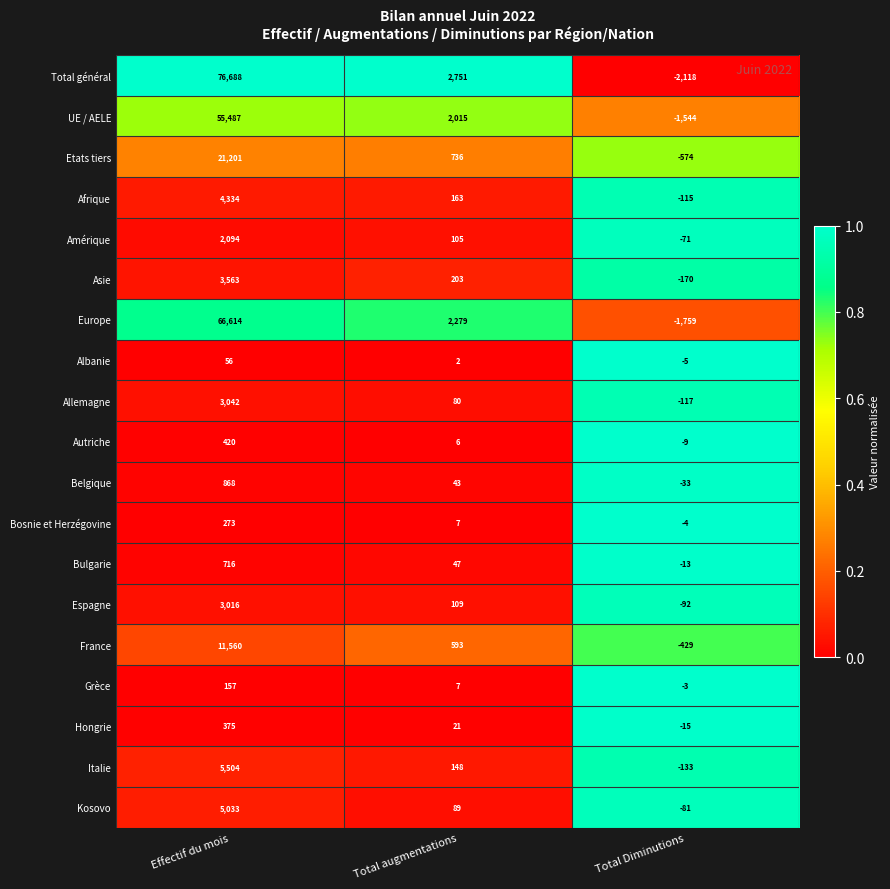

Between Effectif du mois and Total Diminutions, which series saw the biggest shift?

Total général